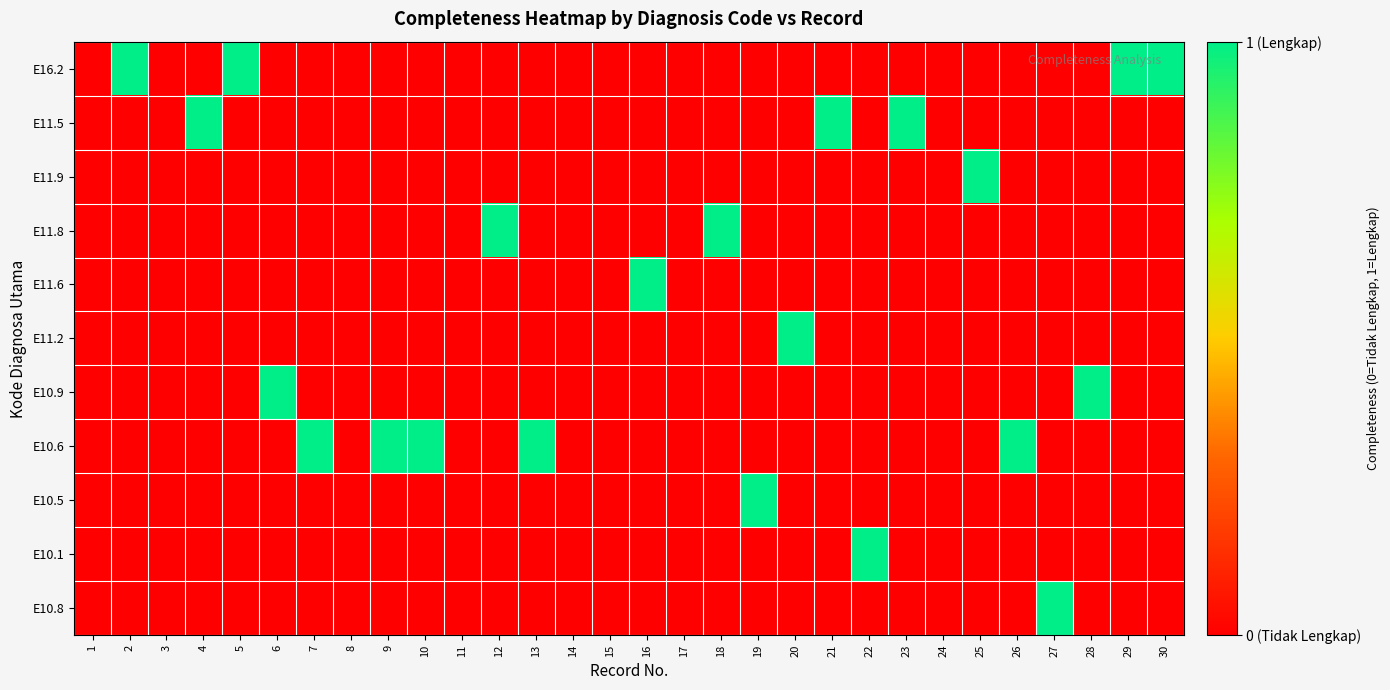

Reading left to right, transcribe all the data shown in this chart.

E16.2: 1=0	2=1	3=0	4=0	5=1	6=0	7=0	8=0	9=0	10=0	11=0	12=0	13=0	14=0	15=0	16=0	17=0	18=0	19=0	20=0	21=0	22=0	23=0	24=0	25=0	26=0	27=0	28=0	29=1	30=1
E11.5: 1=0	2=0	3=0	4=1	5=0	6=0	7=0	8=0	9=0	10=0	11=0	12=0	13=0	14=0	15=0	16=0	17=0	18=0	19=0	20=0	21=1	22=0	23=1	24=0	25=0	26=0	27=0	28=0	29=0	30=0
E11.9: 1=0	2=0	3=0	4=0	5=0	6=0	7=0	8=0	9=0	10=0	11=0	12=0	13=0	14=0	15=0	16=0	17=0	18=0	19=0	20=0	21=0	22=0	23=0	24=0	25=1	26=0	27=0	28=0	29=0	30=0
E11.8: 1=0	2=0	3=0	4=0	5=0	6=0	7=0	8=0	9=0	10=0	11=0	12=1	13=0	14=0	15=0	16=0	17=0	18=1	19=0	20=0	21=0	22=0	23=0	24=0	25=0	26=0	27=0	28=0	29=0	30=0
E11.6: 1=0	2=0	3=0	4=0	5=0	6=0	7=0	8=0	9=0	10=0	11=0	12=0	13=0	14=0	15=0	16=1	17=0	18=0	19=0	20=0	21=0	22=0	23=0	24=0	25=0	26=0	27=0	28=0	29=0	30=0
E11.2: 1=0	2=0	3=0	4=0	5=0	6=0	7=0	8=0	9=0	10=0	11=0	12=0	13=0	14=0	15=0	16=0	17=0	18=0	19=0	20=1	21=0	22=0	23=0	24=0	25=0	26=0	27=0	28=0	29=0	30=0
E10.9: 1=0	2=0	3=0	4=0	5=0	6=1	7=0	8=0	9=0	10=0	11=0	12=0	13=0	14=0	15=0	16=0	17=0	18=0	19=0	20=0	21=0	22=0	23=0	24=0	25=0	26=0	27=0	28=1	29=0	30=0
E10.6: 1=0	2=0	3=0	4=0	5=0	6=0	7=1	8=0	9=1	10=1	11=0	12=0	13=1	14=0	15=0	16=0	17=0	18=0	19=0	20=0	21=0	22=0	23=0	24=0	25=0	26=1	27=0	28=0	29=0	30=0
E10.5: 1=0	2=0	3=0	4=0	5=0	6=0	7=0	8=0	9=0	10=0	11=0	12=0	13=0	14=0	15=0	16=0	17=0	18=0	19=1	20=0	21=0	22=0	23=0	24=0	25=0	26=0	27=0	28=0	29=0	30=0
E10.1: 1=0	2=0	3=0	4=0	5=0	6=0	7=0	8=0	9=0	10=0	11=0	12=0	13=0	14=0	15=0	16=0	17=0	18=0	19=0	20=0	21=0	22=1	23=0	24=0	25=0	26=0	27=0	28=0	29=0	30=0
E10.8: 1=0	2=0	3=0	4=0	5=0	6=0	7=0	8=0	9=0	10=0	11=0	12=0	13=0	14=0	15=0	16=0	17=0	18=0	19=0	20=0	21=0	22=0	23=0	24=0	25=0	26=0	27=1	28=0	29=0	30=0